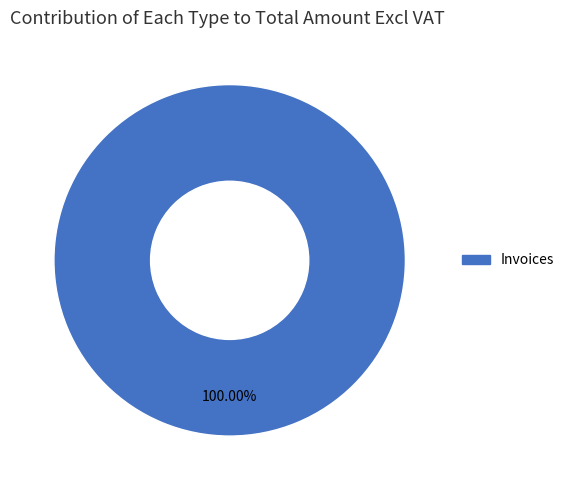

Is there a majority slice in this chart?

Yes